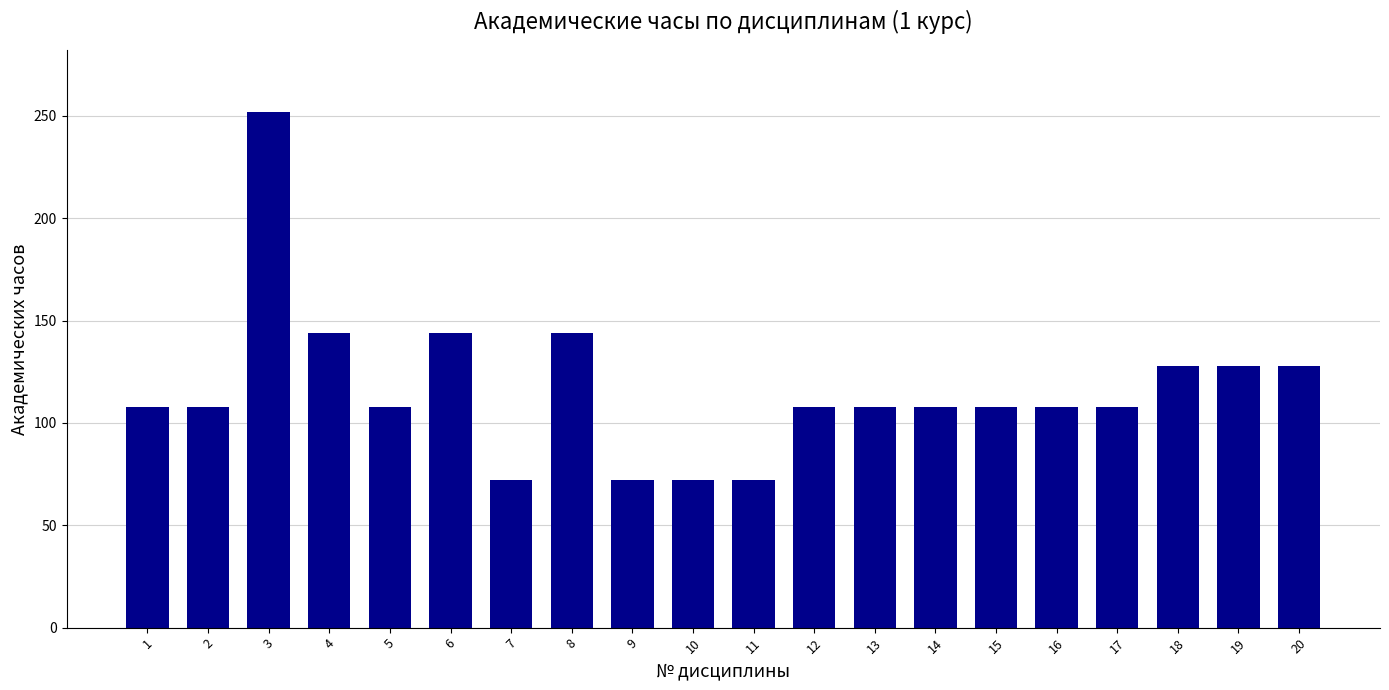

What is the average value?

116